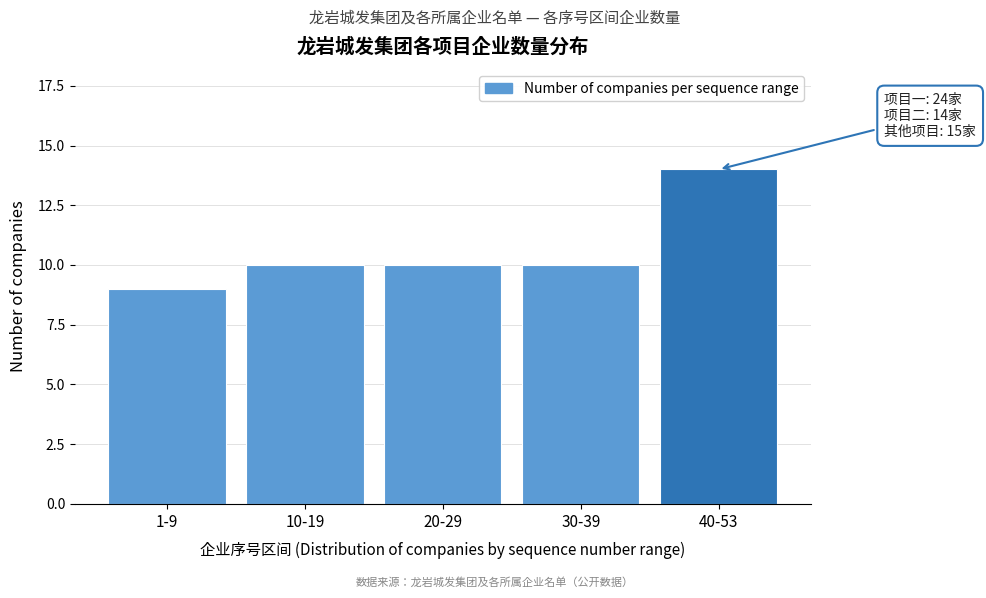

Reading left to right, transcribe all the data shown in this chart.

9	10	10	10	14